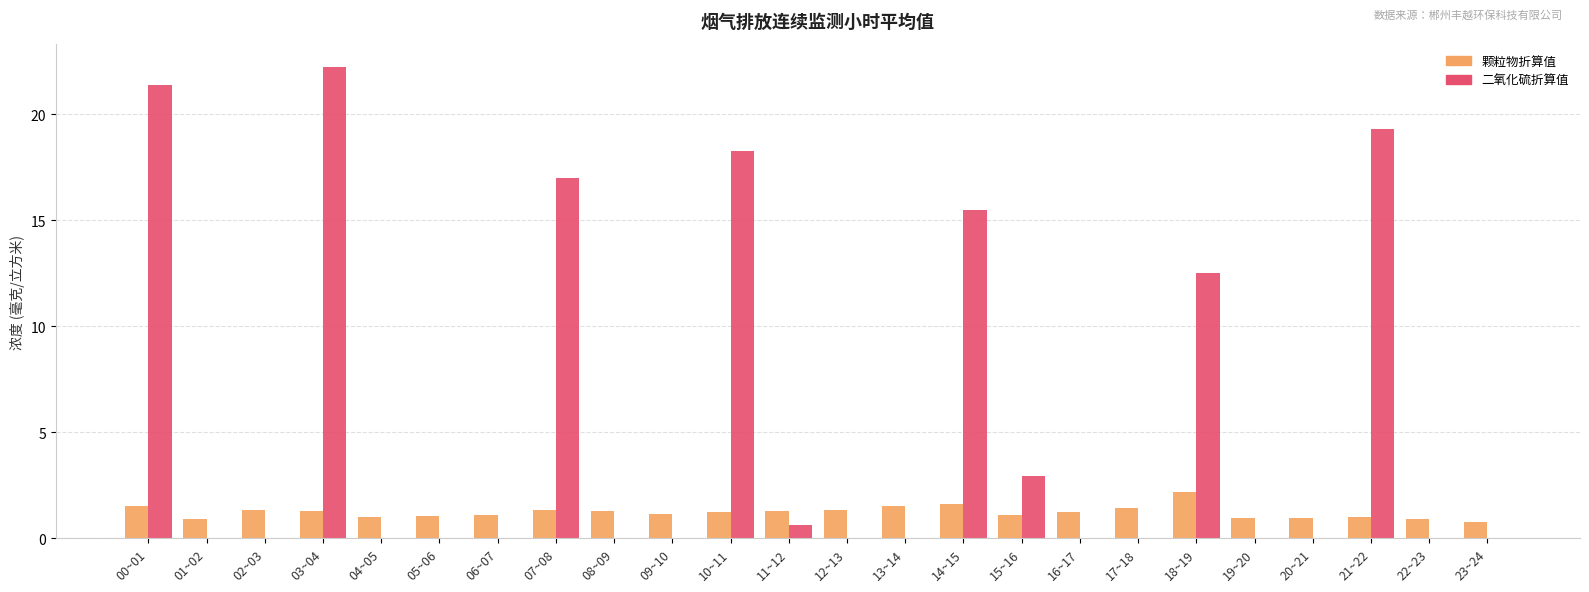

Which series changed the most between 06~07 and 10~11?

二氧化硫折算值